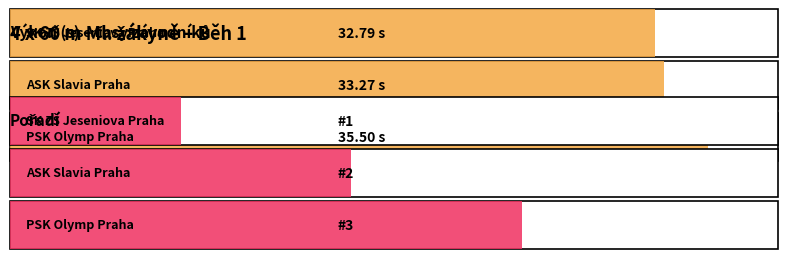

What is the difference between the values at ASK Slavia Praha and SK ZŠ Jeseniova Praha?

0.5